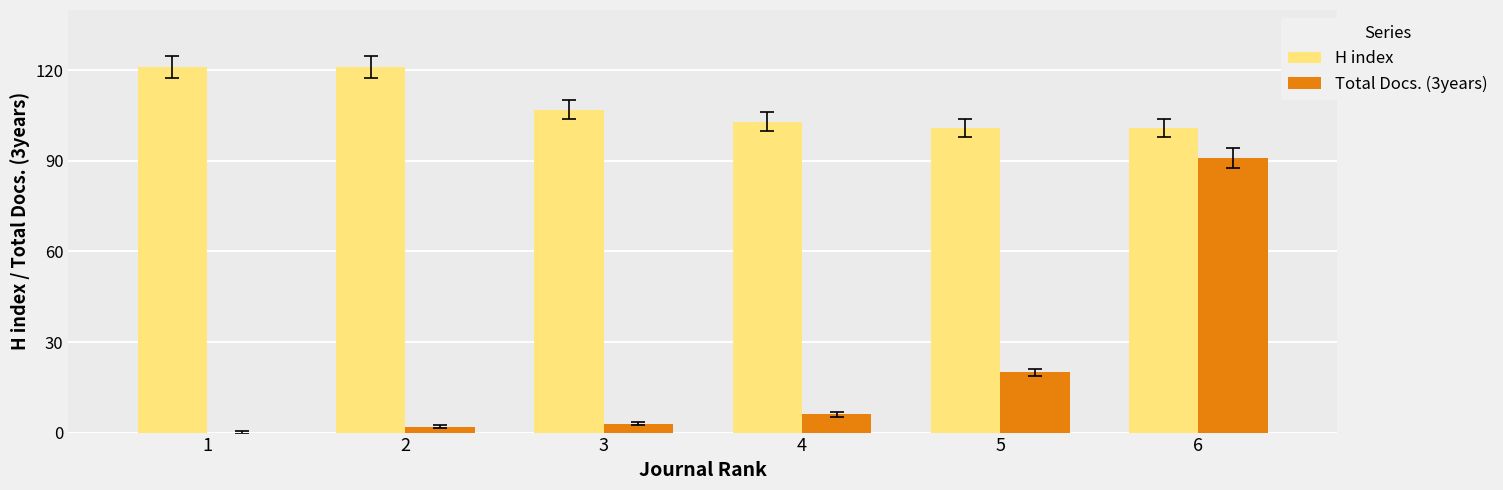

How many groups of bars are there?

6